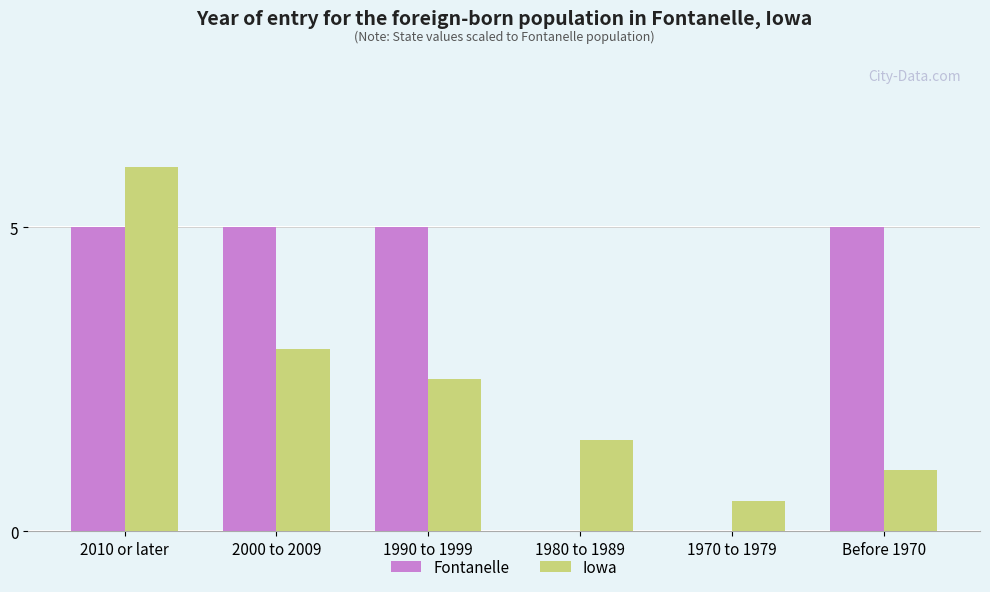

At which category is the sum across all series the highest?

2010 or later